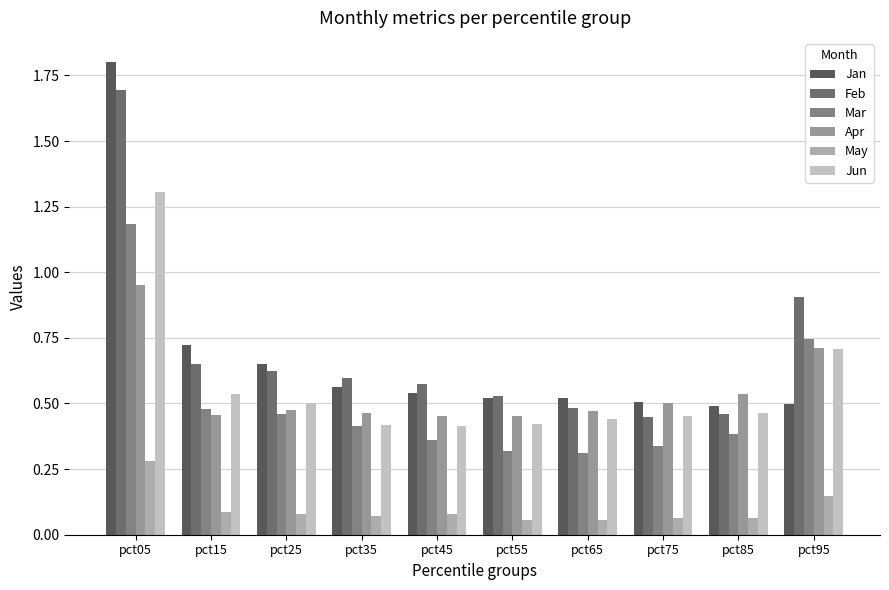

Rank the categories by Jan value from highest to lowest.

pct05, pct15, pct25, pct35, pct45, pct55, pct65, pct75, pct95, pct85